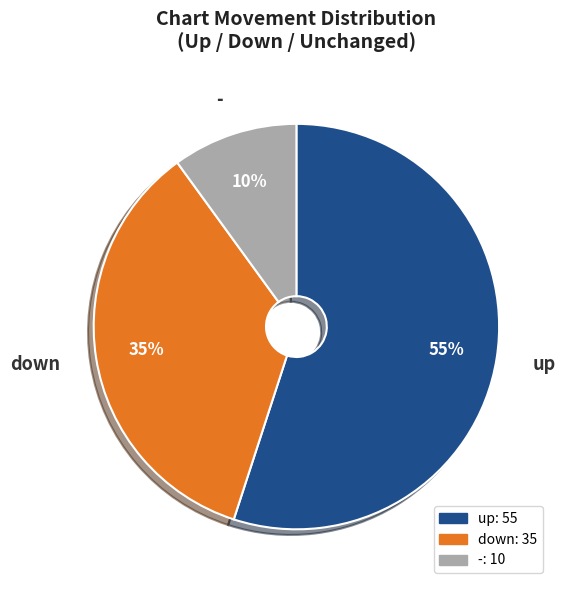

Which slice is the largest?

up